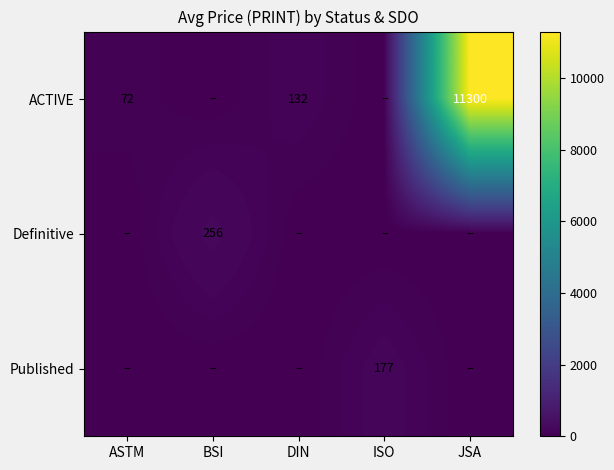

Count the number of data series in this chart.

3